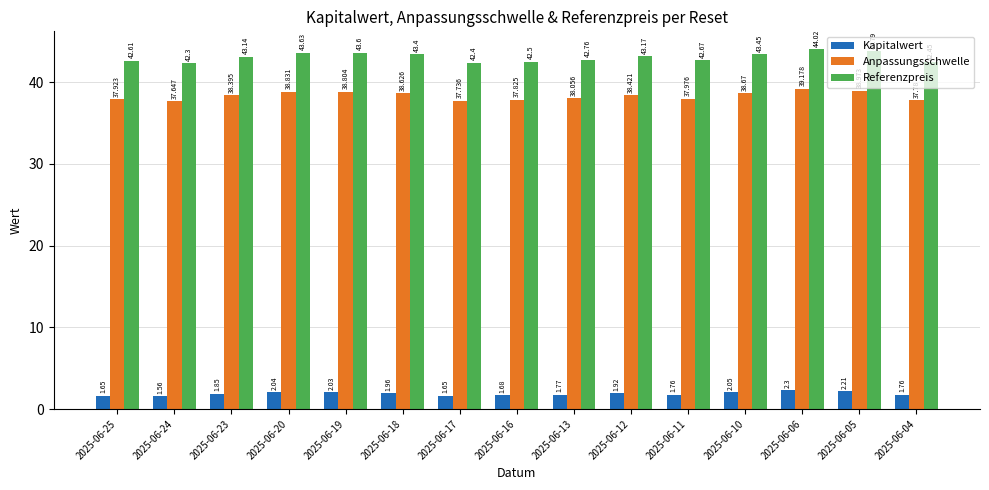

Is the value of Referenzpreis at 2025-06-05 greater than the value of Kapitalwert at 2025-06-04?

Yes